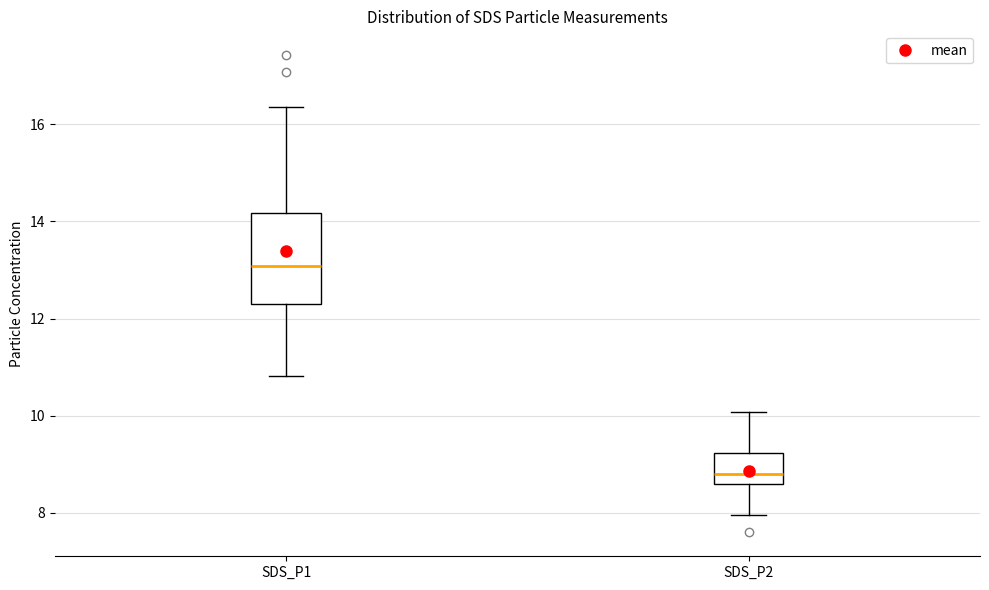

Reading left to right, transcribe this box plot: for each box, give where its median line is, the range the box spans, and where its two whiskers end, as read against the y-axis. The values are not printed on the chart, so give them approximately, as read against the axis.

SDS_P1: median 13.0, box 12.4 to 14.2, whiskers 10.8 to 16.4
SDS_P2: median 8.8, box 8.6 to 9.2, whiskers 8.0 to 10.0